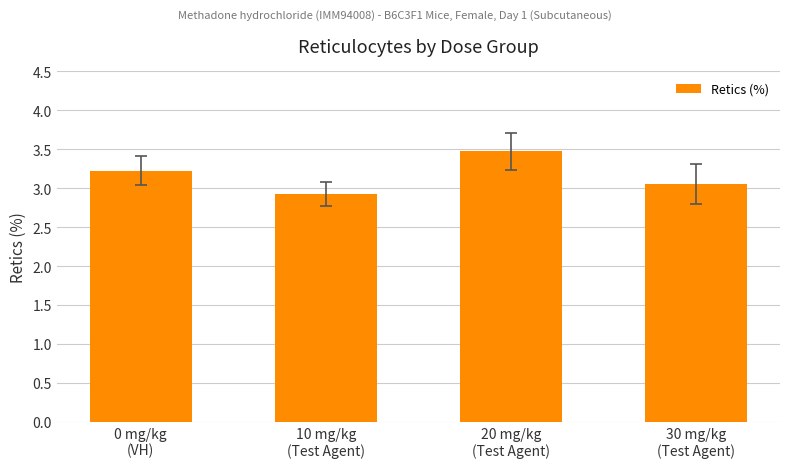

What is the minimum value shown in the chart?

2.9